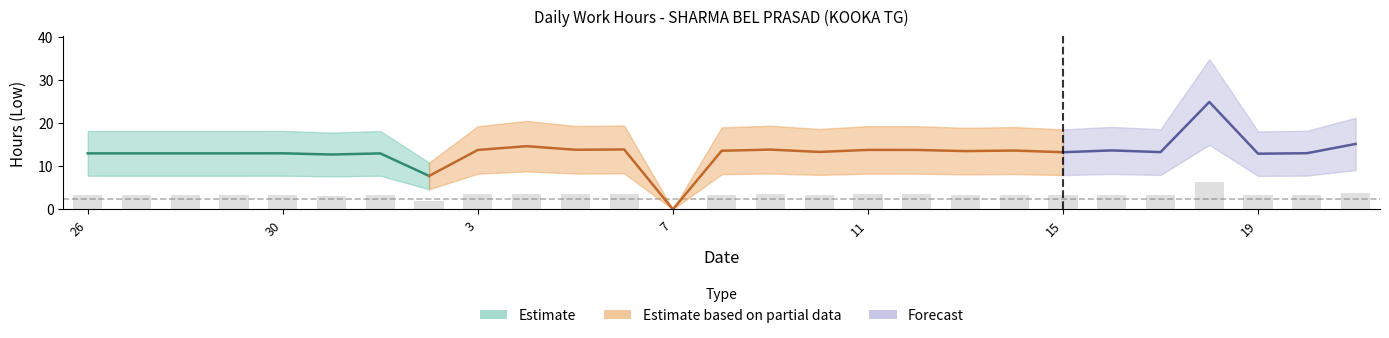

What is the sum of the values at 16 and 10?

27.0